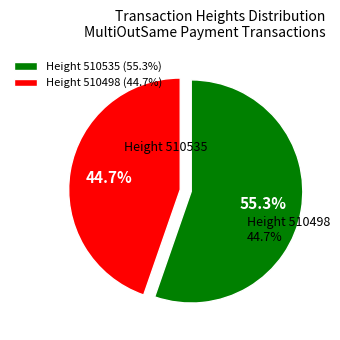

To the nearest percent, what is the combined percentage of 510498 and 510535?

100%